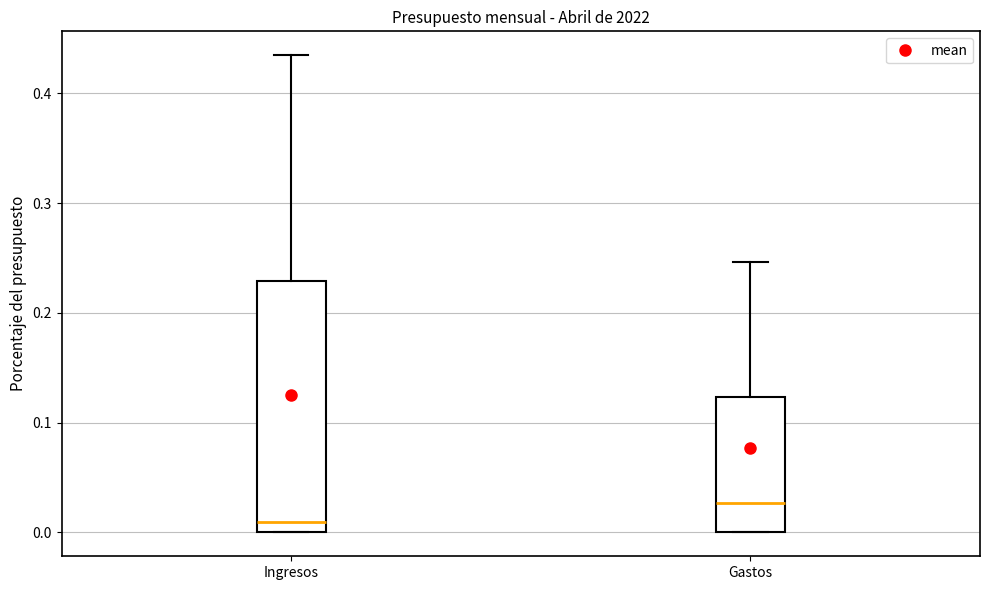

Reading left to right, transcribe this box plot: for each box, give where its median line is, the range the box spans, and where its two whiskers end, as read against the y-axis. The values are not printed on the chart, so give them approximately, as read against the axis.

Ingresos: median 0.01, box 0.00 to 0.23, whiskers 0.00 to 0.43
Gastos: median 0.03, box 0.00 to 0.12, whiskers 0.00 to 0.25